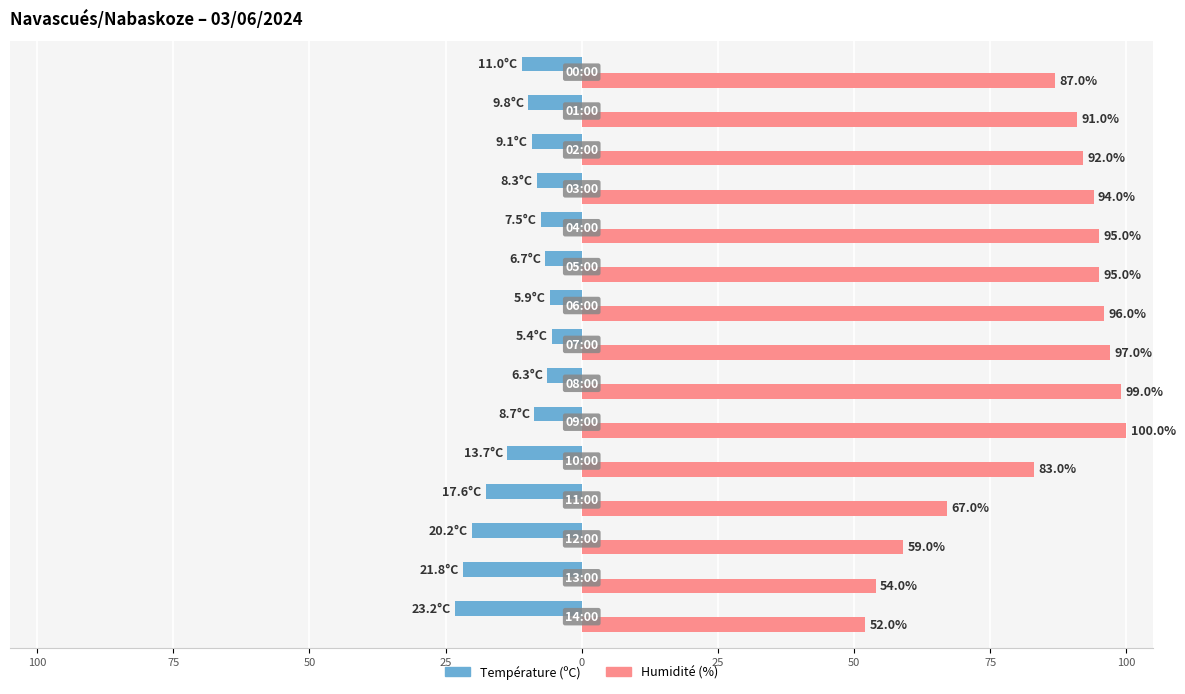

What is the average value of the Température (ºC) series?

11.7